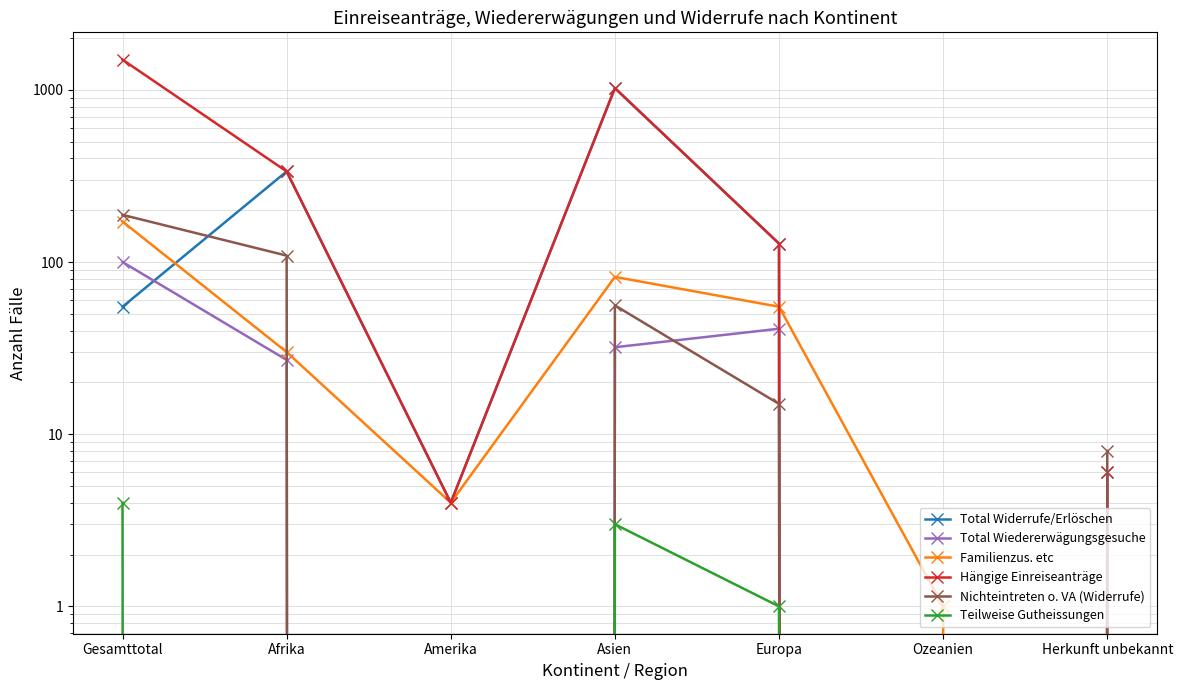

At which category does Nichteintreten o. VA (Widerrufe) reach its first local peak?

Asien